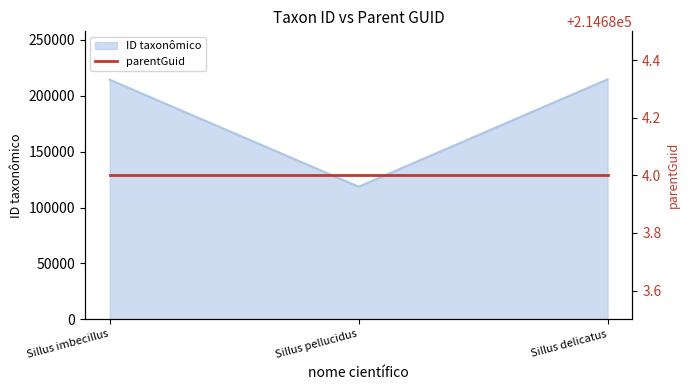

True or false: the data shows 302855 at Sillus imbecillus.

False